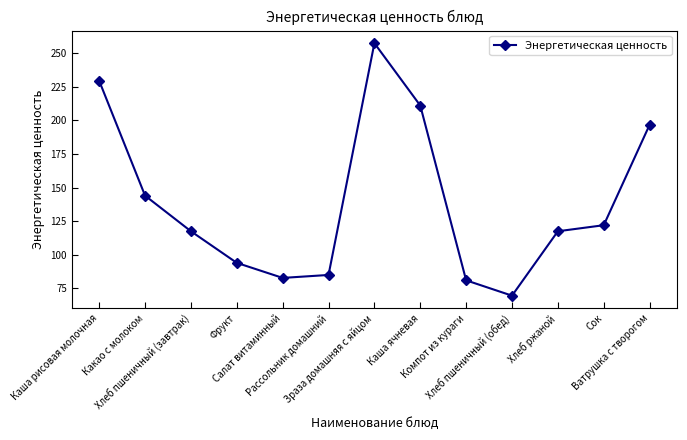

What is the value of the 1st point from the left?

229.4